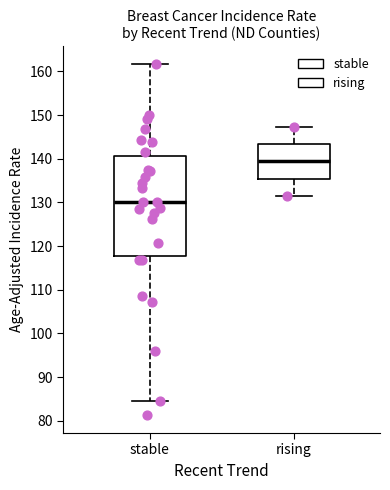

Where does the median line of the box for stable sit on the y-axis? The values are not printed on the chart, so give them approximately, as read against the axis.

130